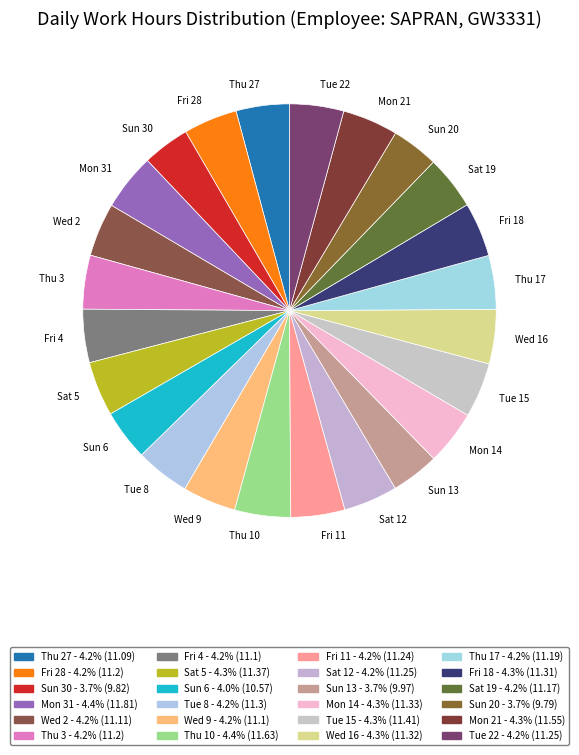

Is there a majority slice in this chart?

No